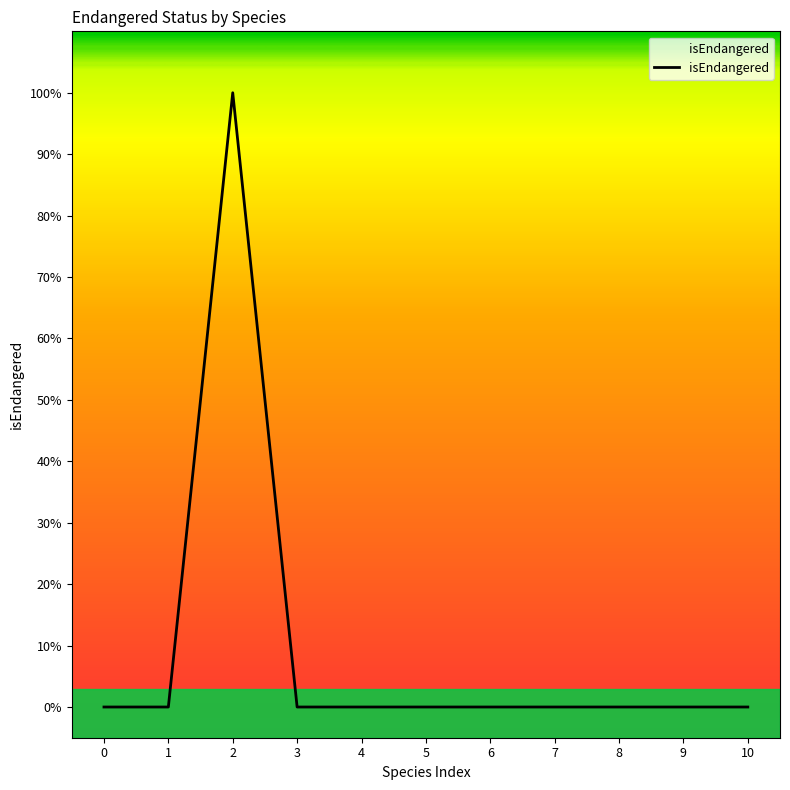

Does the chart have visible grid lines?

No